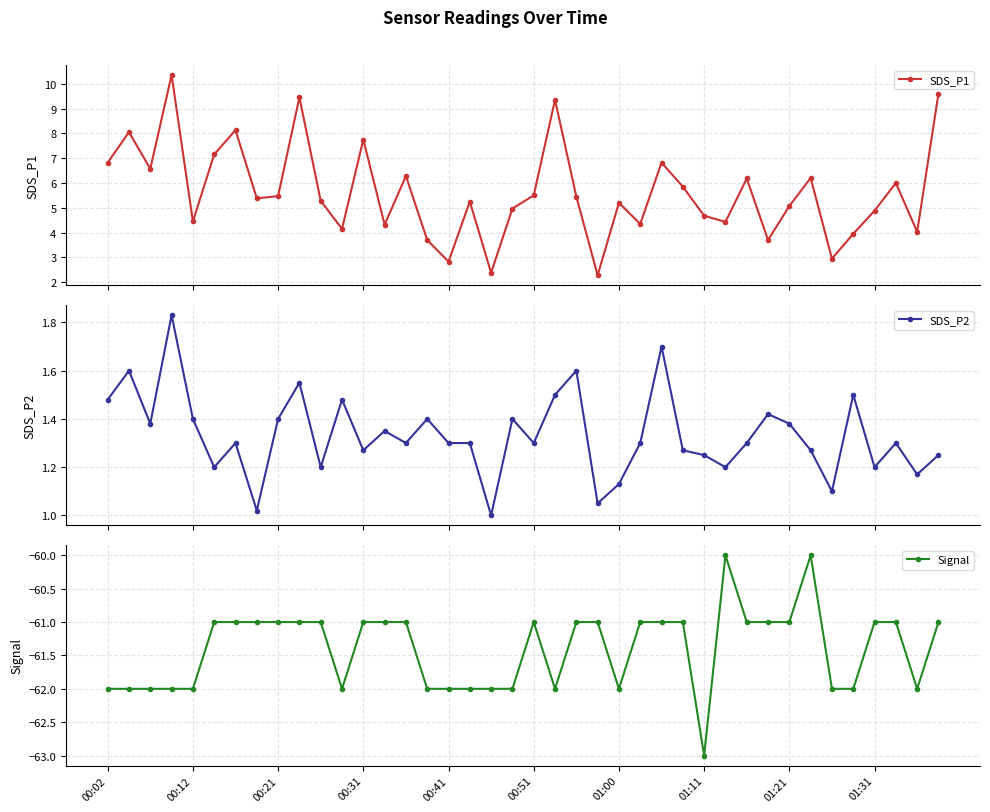

What is the value of the SDS_P1 point at the 40th from the left?

9.6